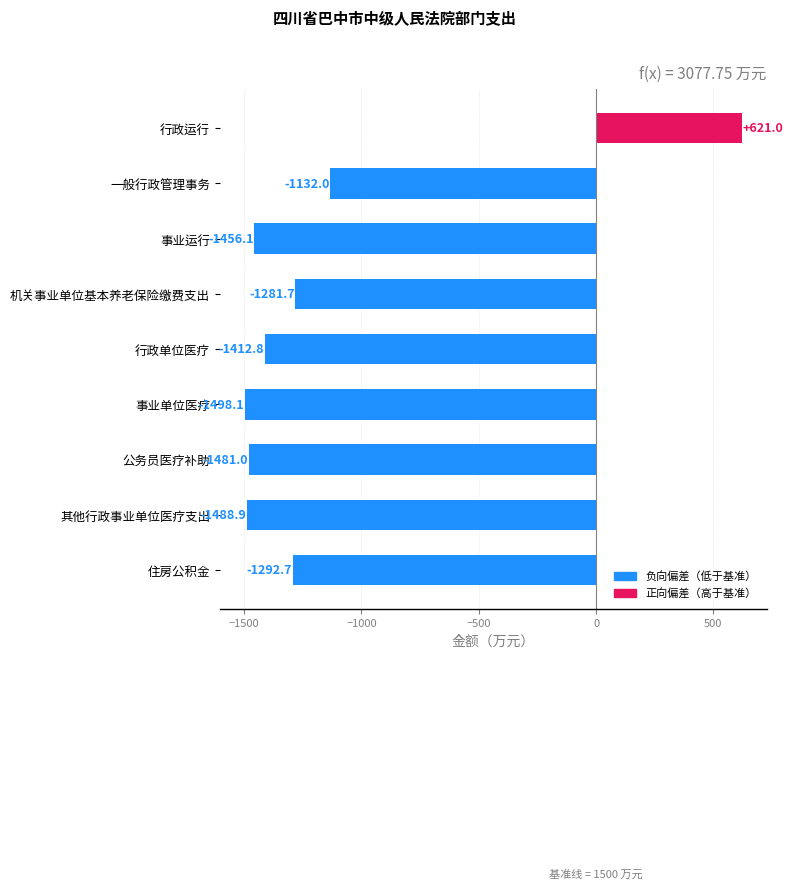

What is the change in value from 其他行政事业单位医疗支出 to 住房公积金?

+196.2